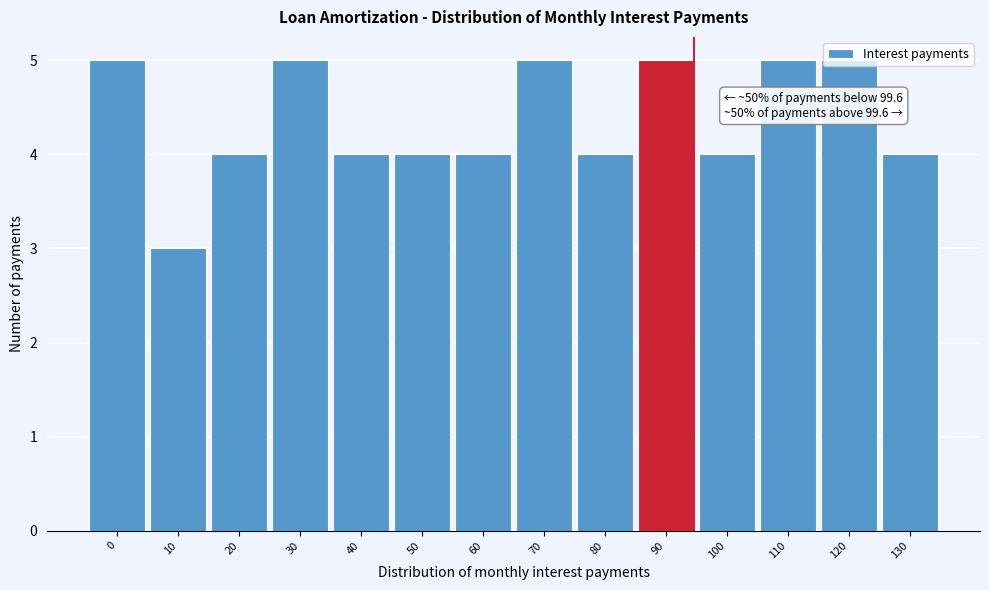

True or false: the data shows 4 at 60.

True